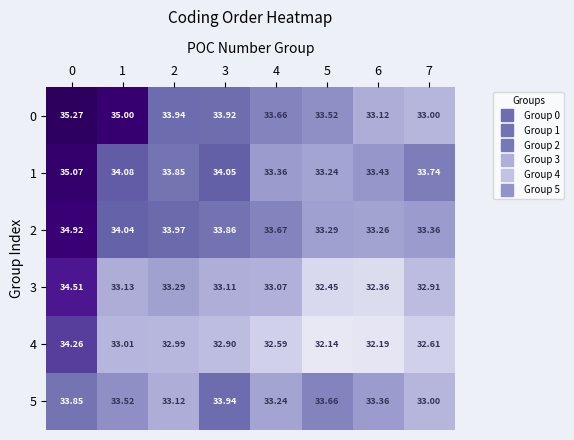

What is the maximum value shown in the chart?

35.3